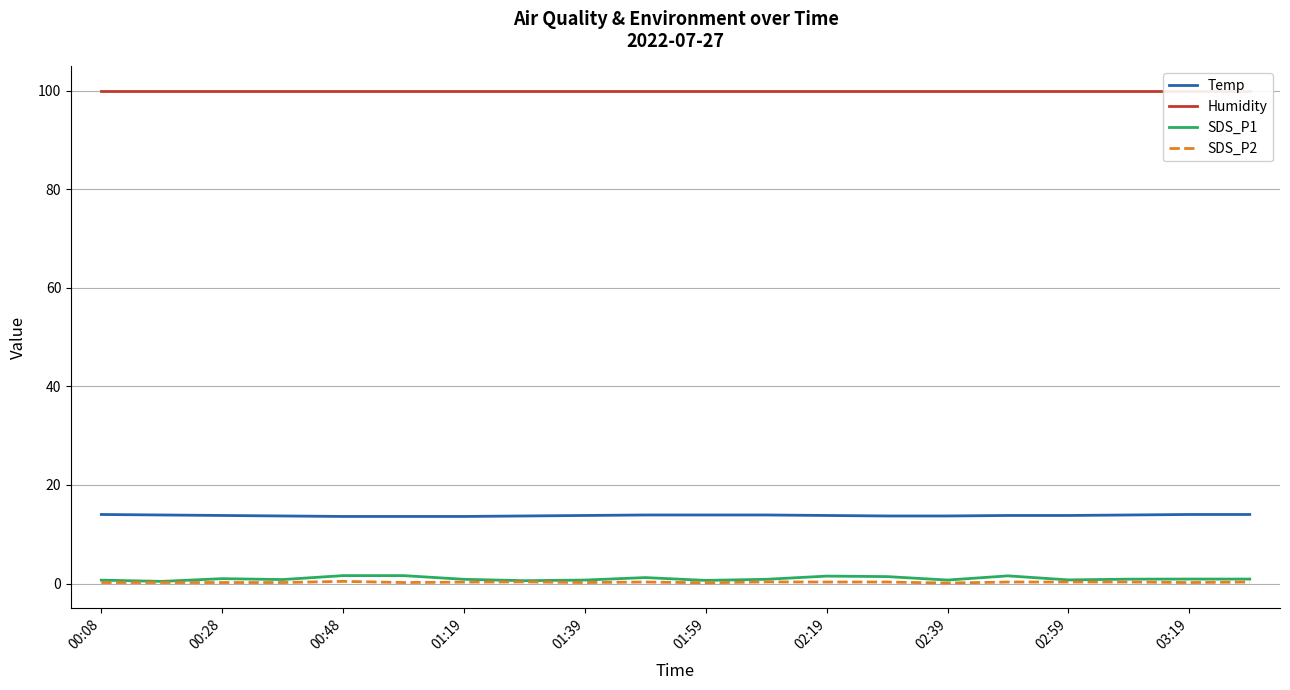

True or false: Temp and SDS_P1 intersect in this chart.

False